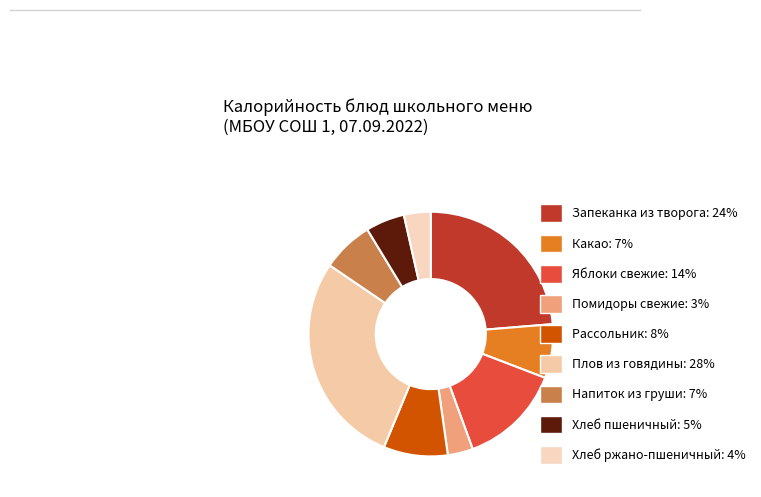

Count the number of slices in the pie.

9